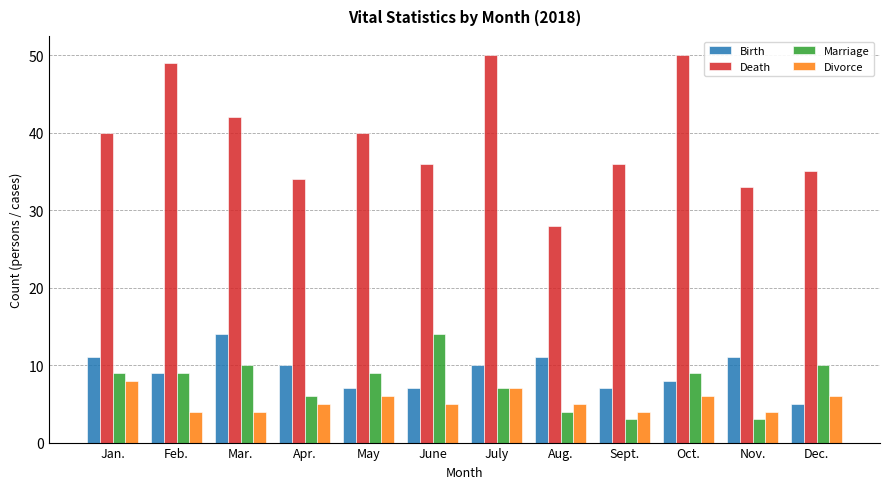

What is the sum of all Death values?

473